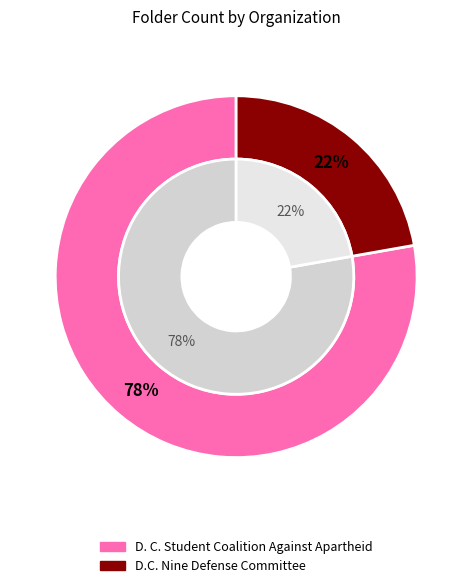

Is there any slice that represents more than half of the pie?

Yes